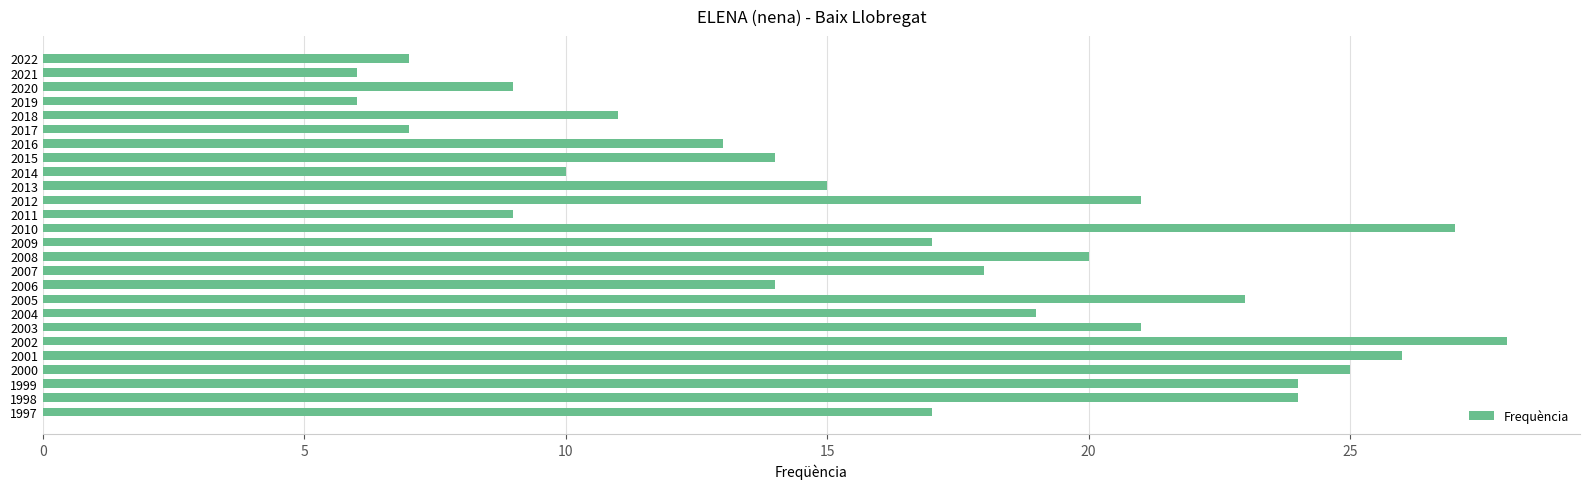

What is the average value?

17